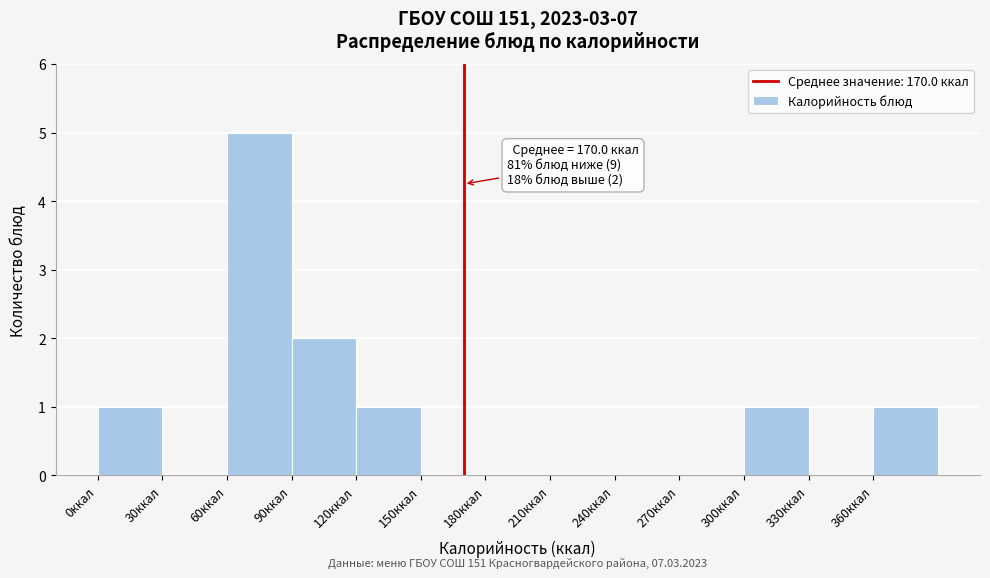

Over which range of the x-axis is the bar tallest?

60 to 90